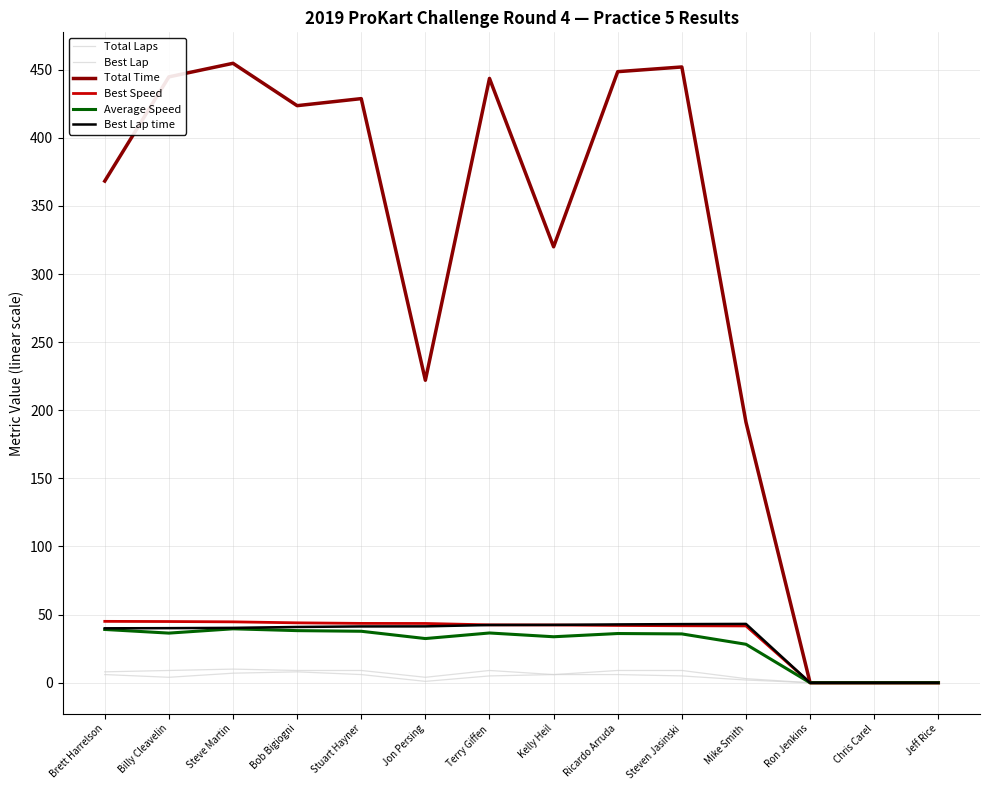

At which label is Total Time closest to 227?

Jon Persing